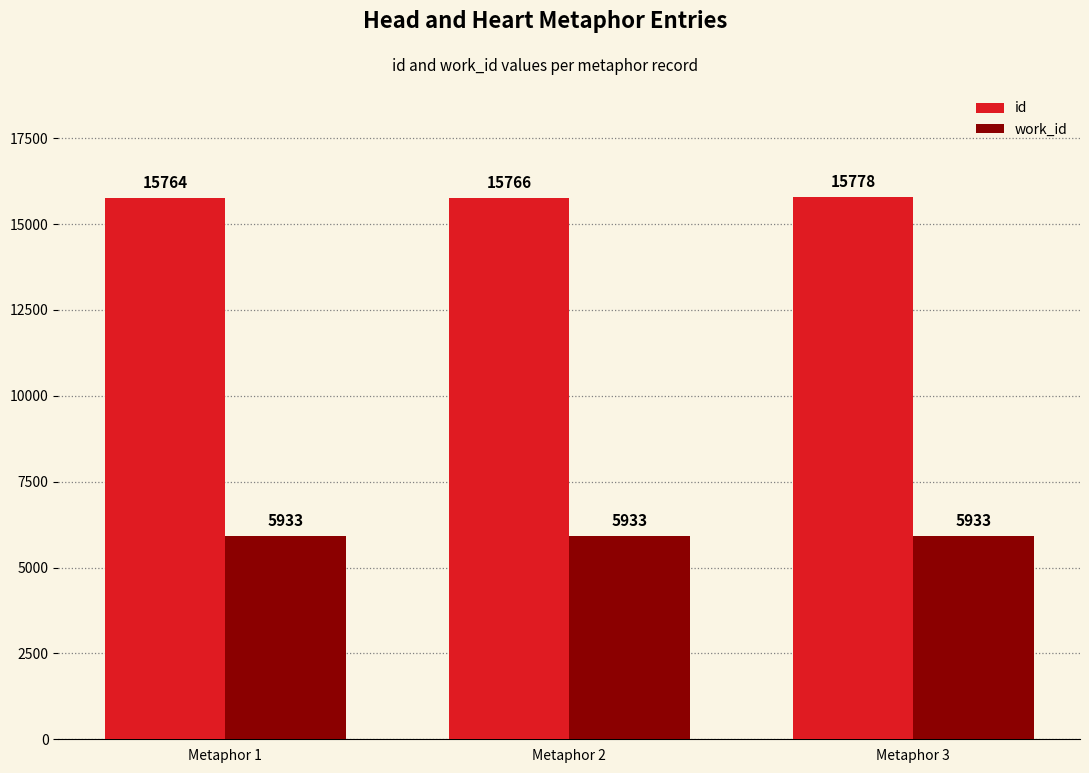

Between Metaphor 1 and Metaphor 2, which series saw the biggest shift?

id